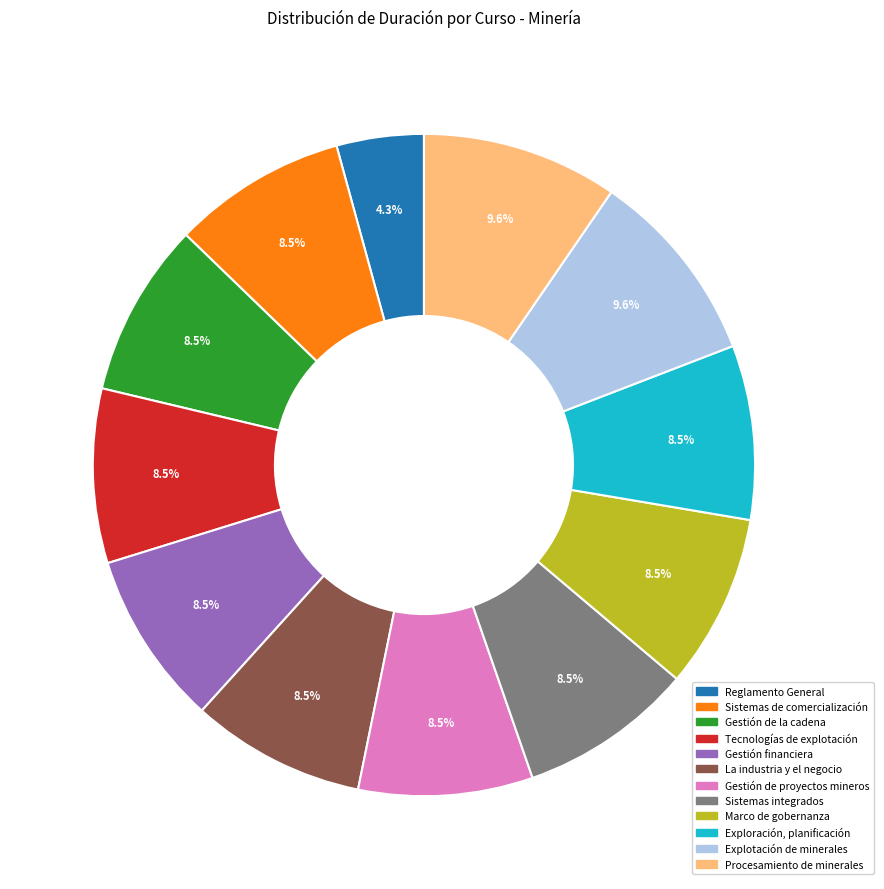

What is the smallest slice in the pie chart?

Reglamento General